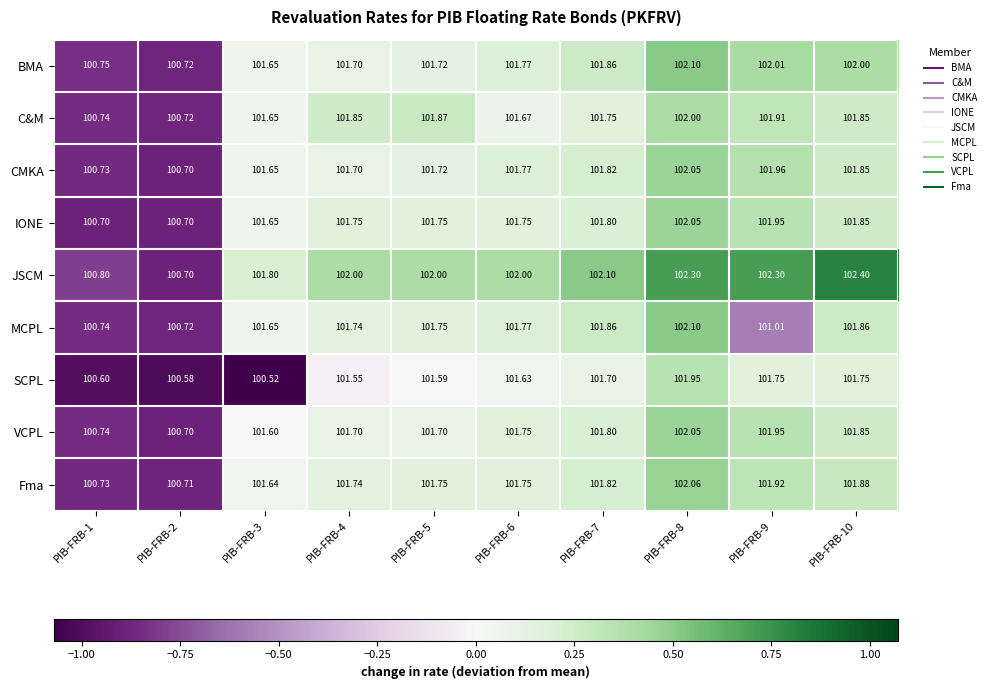

Count the number of data series in this chart.

9